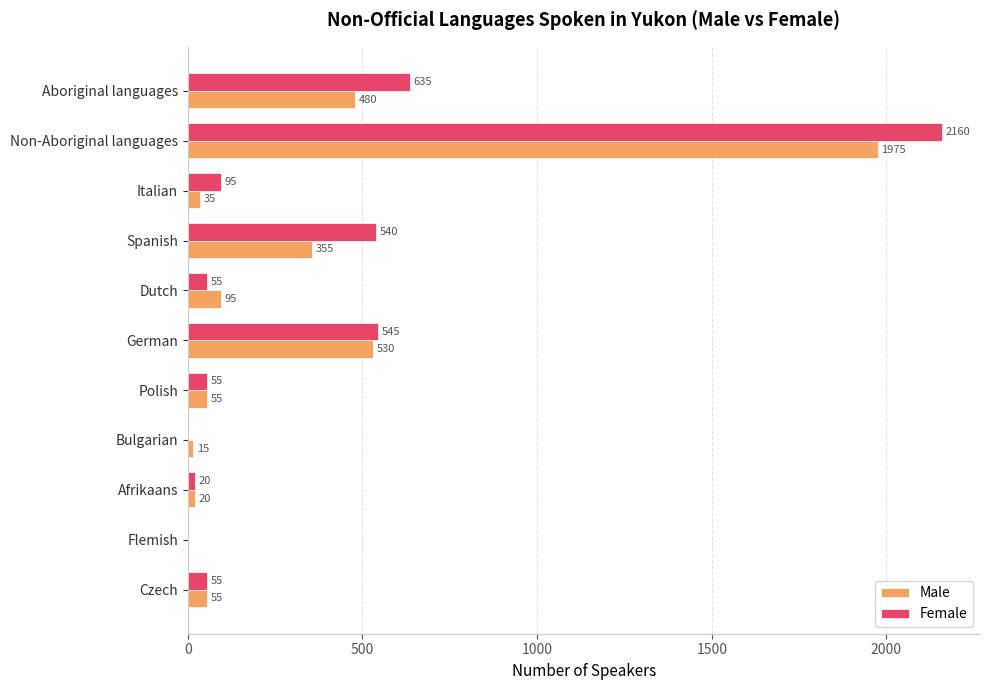

What is the sum of the Female values at Italian and Dutch?

150